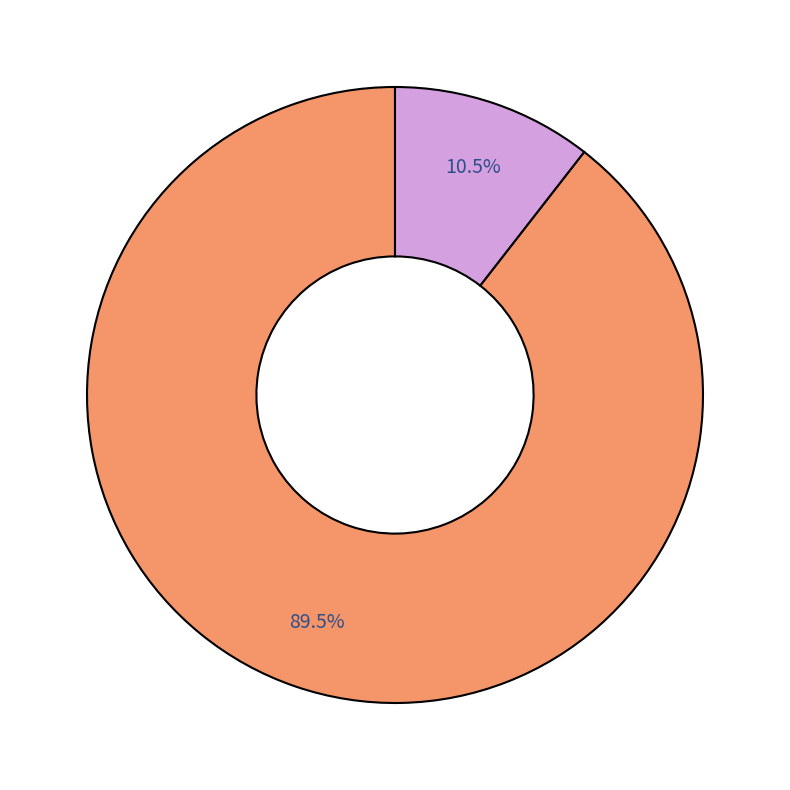

Is there a majority slice in this chart?

Yes